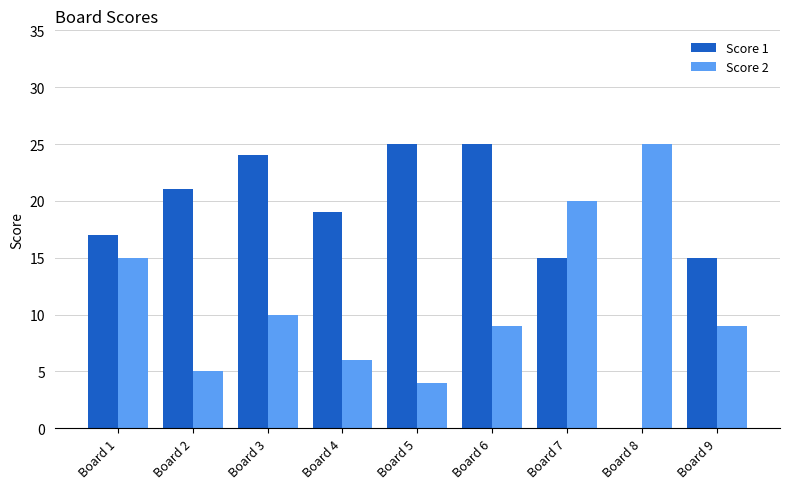

Between Board 1 and Board 4, which series saw the biggest shift?

Score 2